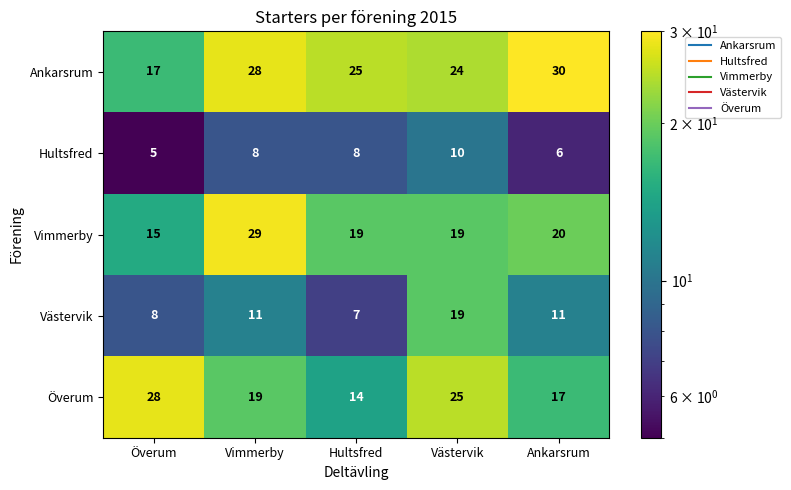

What is the total value across all series at Ankarsrum?

84